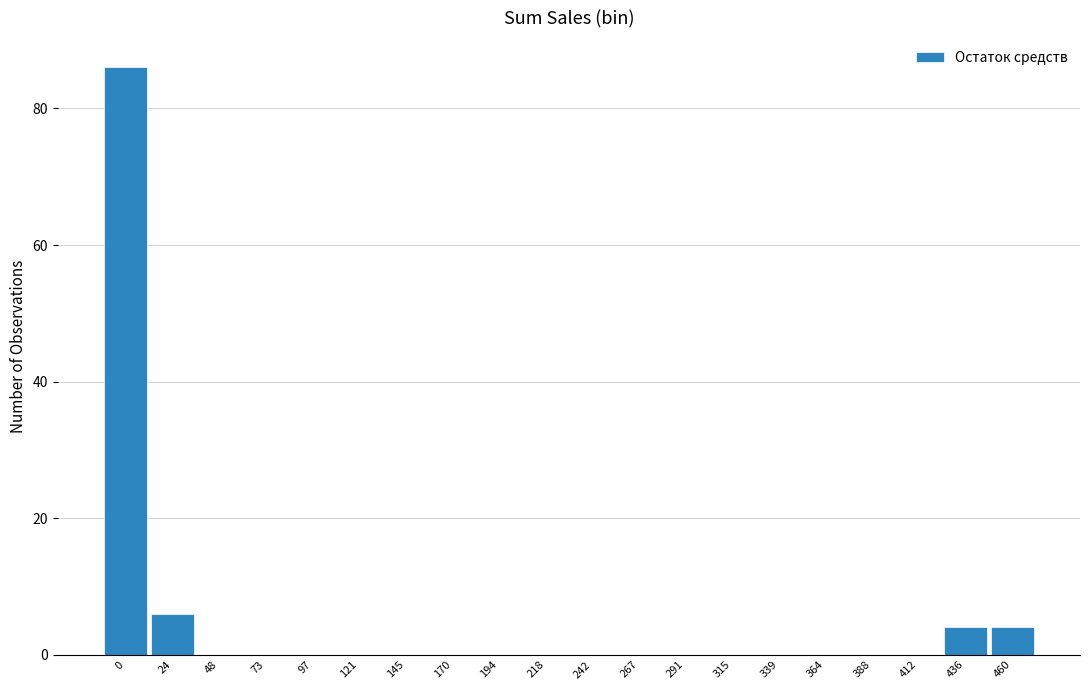

Reading right to left, list all the values displayed in this chart.

460=4	436=4	412=0	388=0	364=0	339=0	315=0	291=0	267=0	242=0	218=0	194=0	170=0	145=0	121=0	97=0	73=0	48=0	24=6	0=86